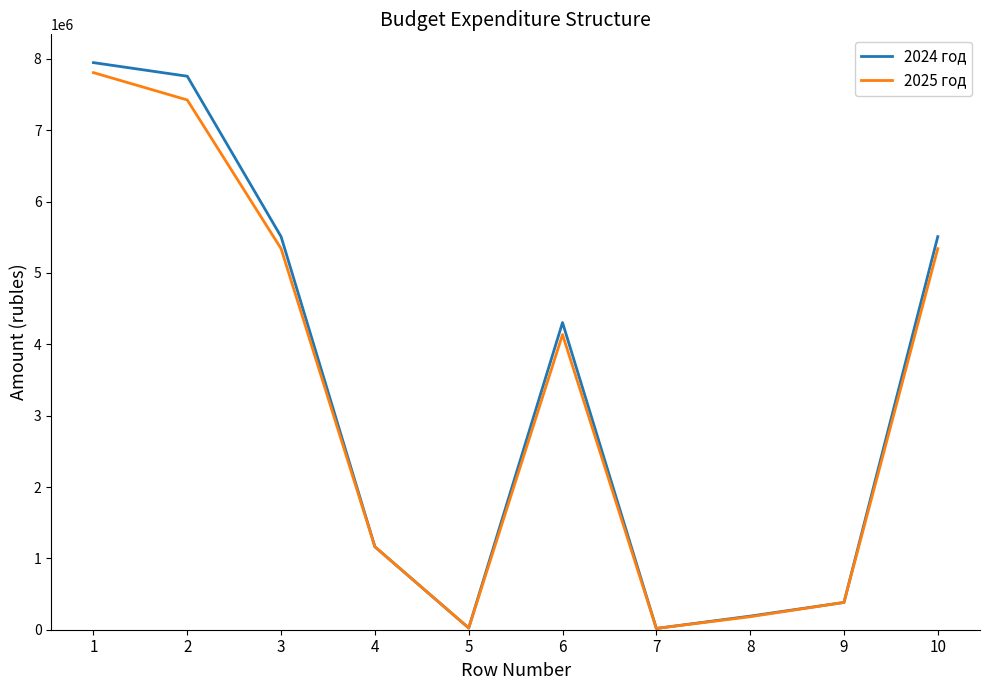

Is it true that 2024 год equals 2429566.2 at 3?

False